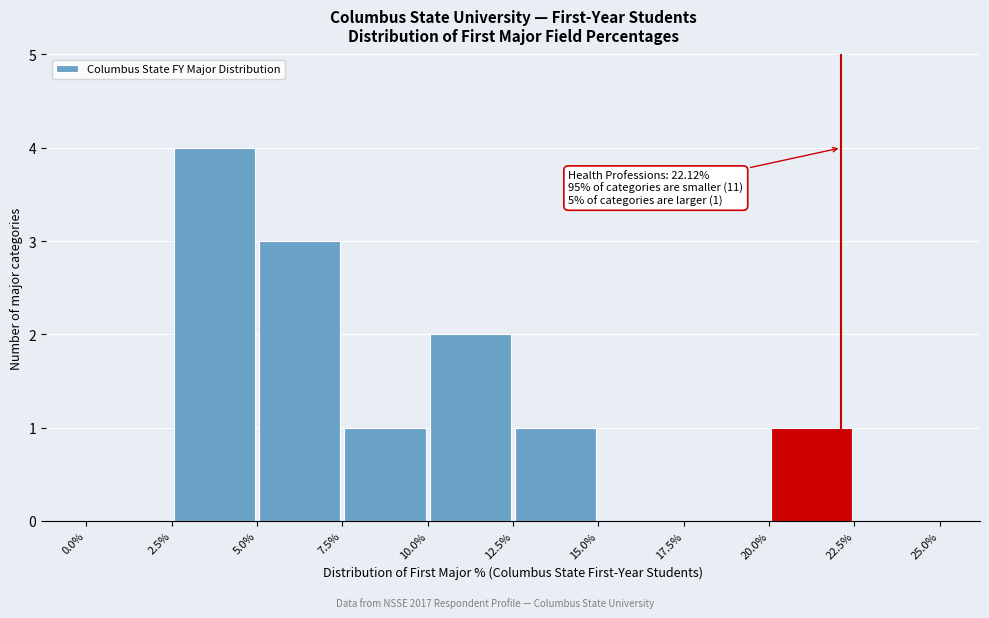

Which range on the x-axis has the tallest bar?

2.5% to 5.0%